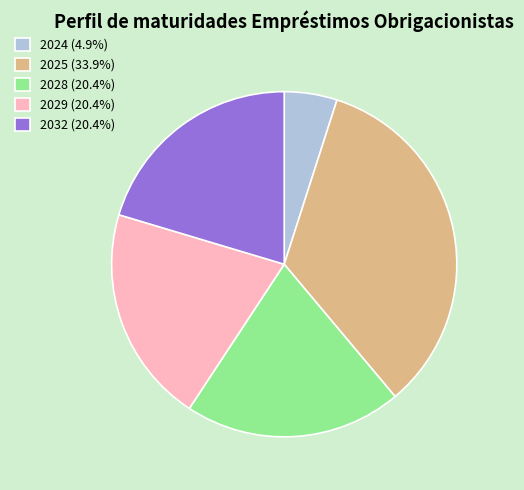

Combined, do 2032 (20.4%) and 2029 (20.4%) account for over 50%?

No